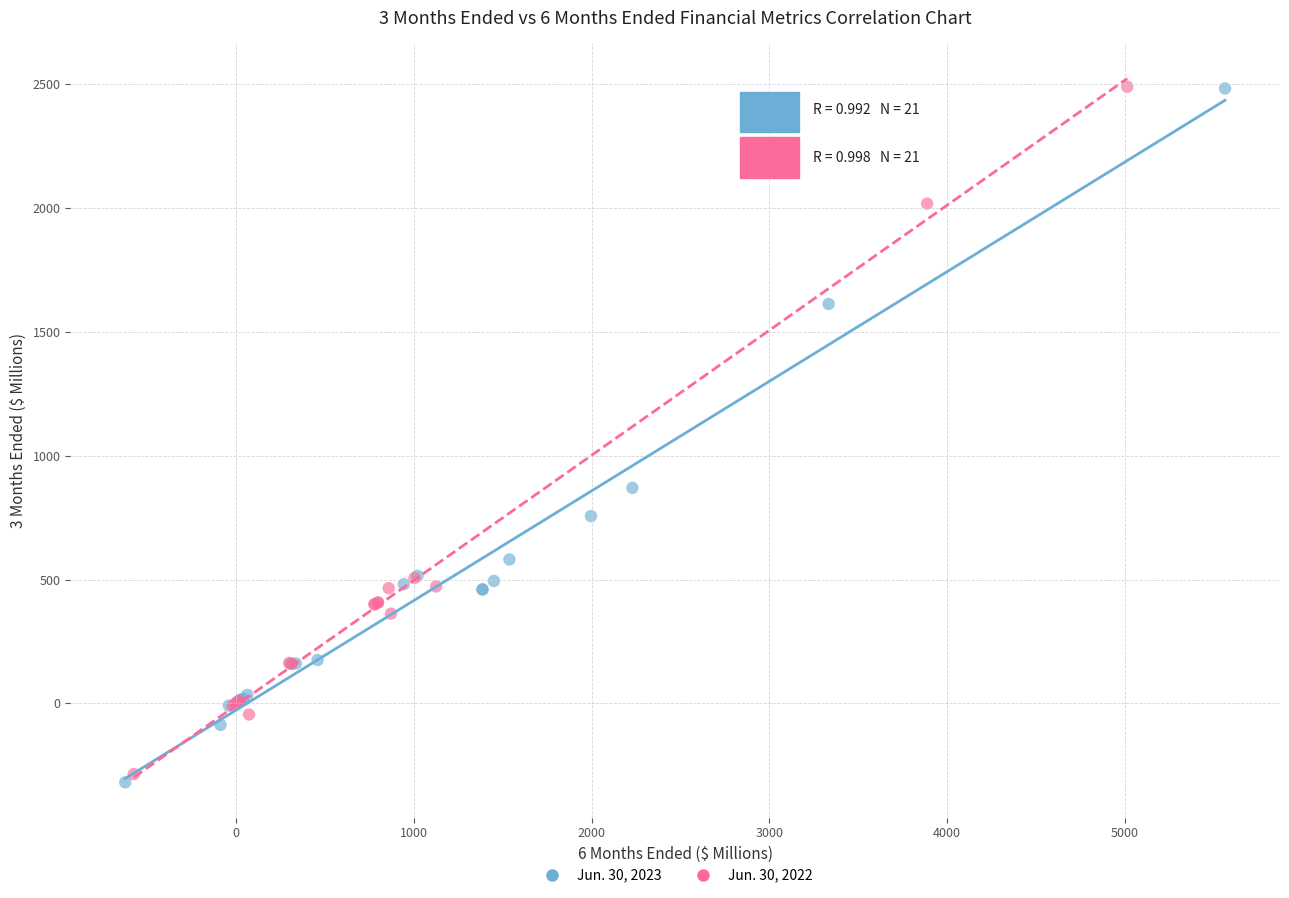

Which series has the largest Y range (max minus min)?

Jun. 30, 2023